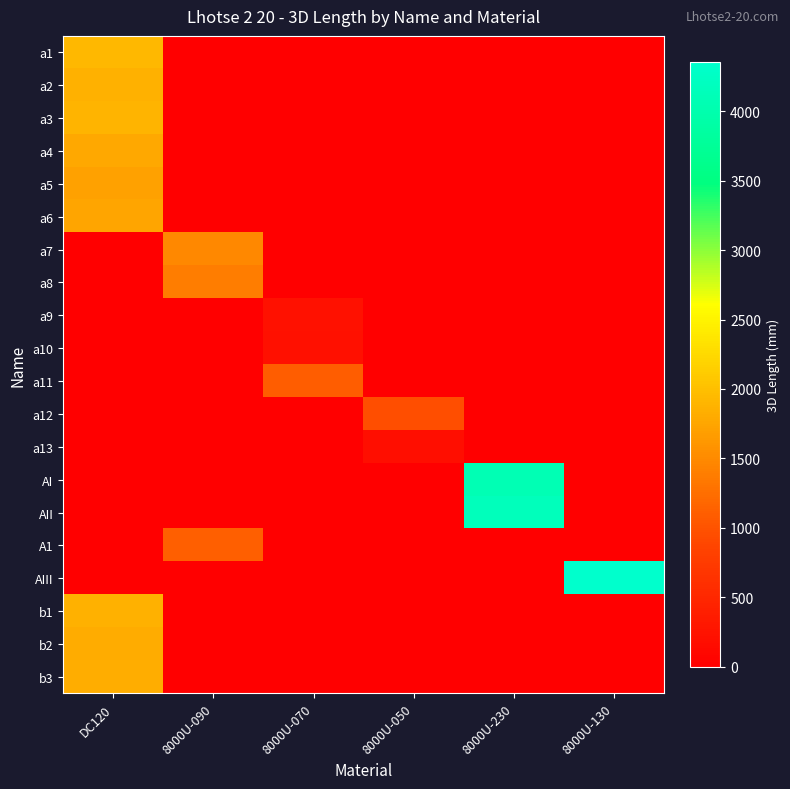

Which series has the largest range (max minus min)?

AIII